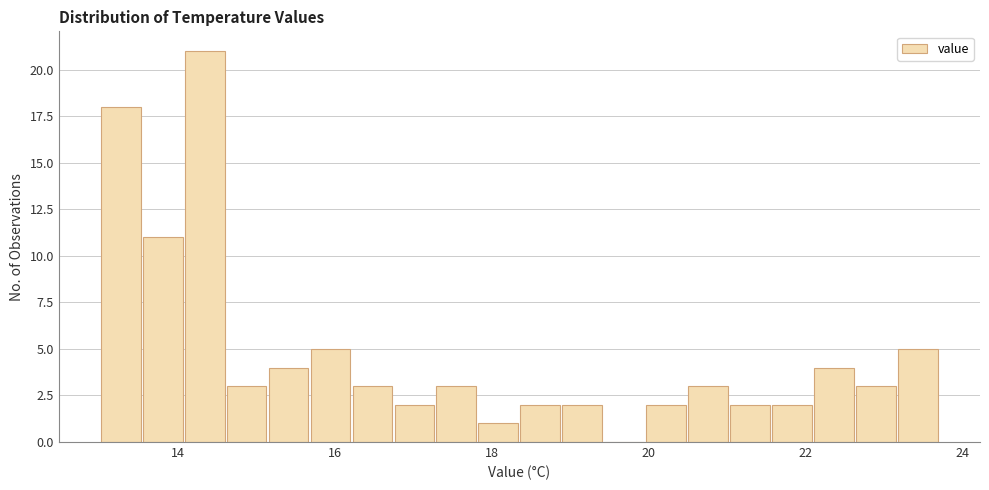

Around what value on the x-axis is the tallest bar? Give the approximate position of its centre, as read against the axis.

14.4